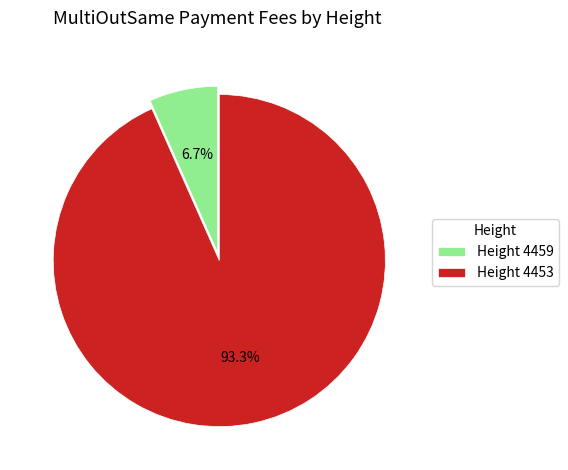

Count the number of slices in the pie.

2